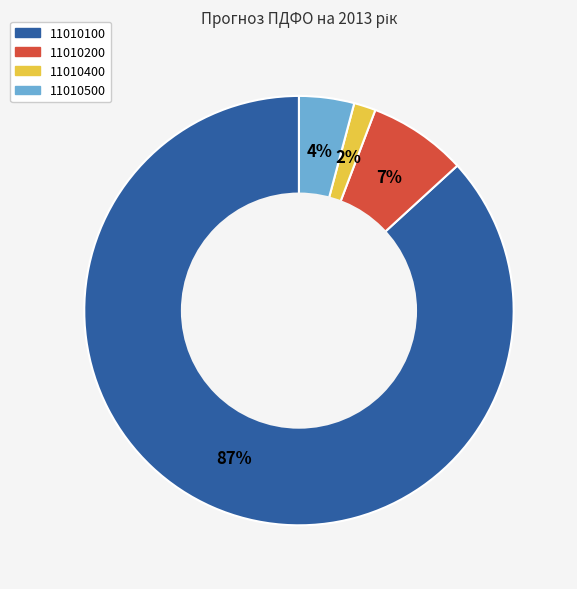

Is there a majority slice in this chart?

Yes